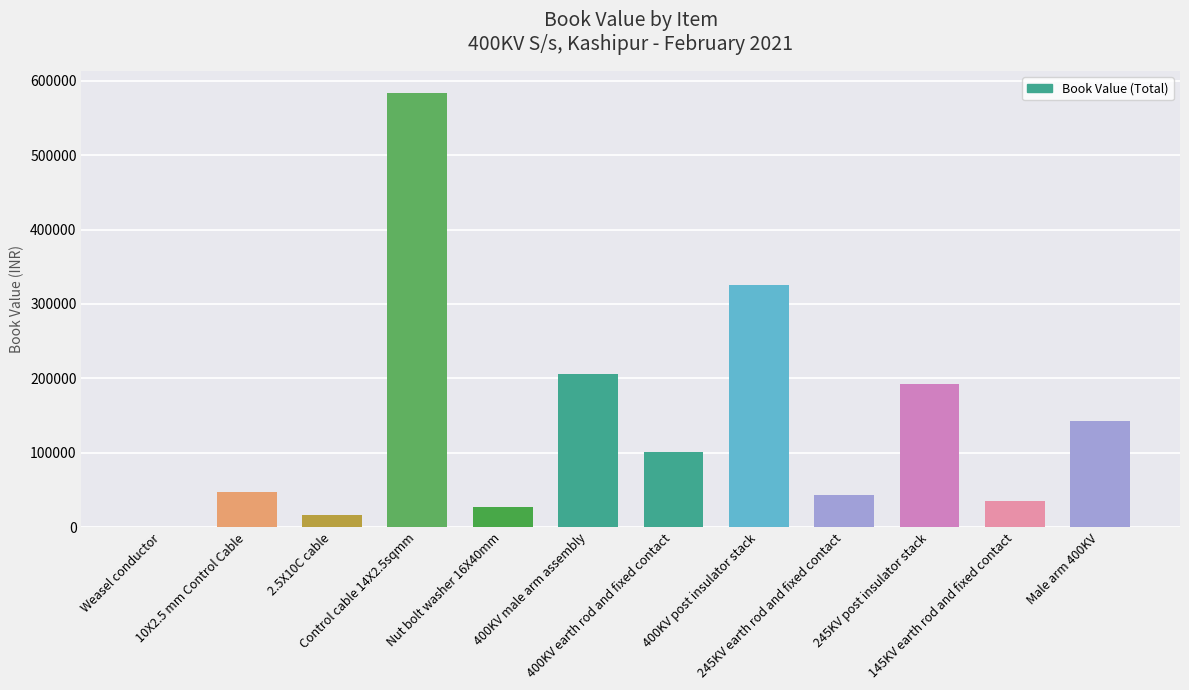

Where does the data first go above 101122?

Control cable 14X2.5sqmm